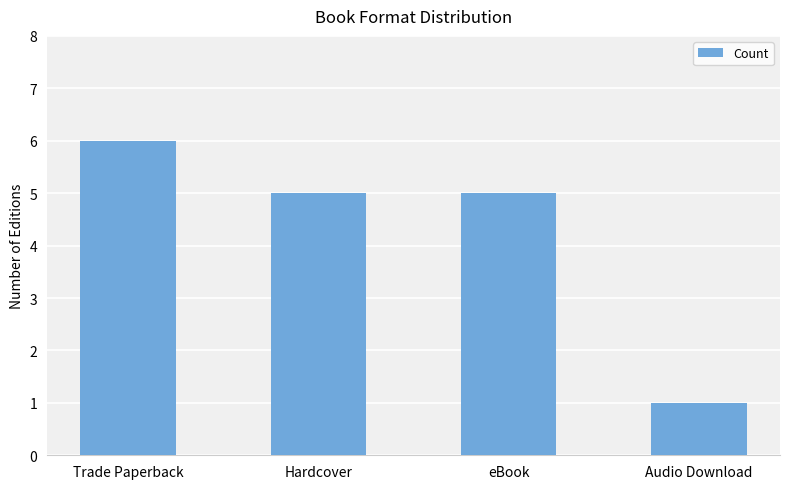

Is it true that the value at Hardcover is 7?

False